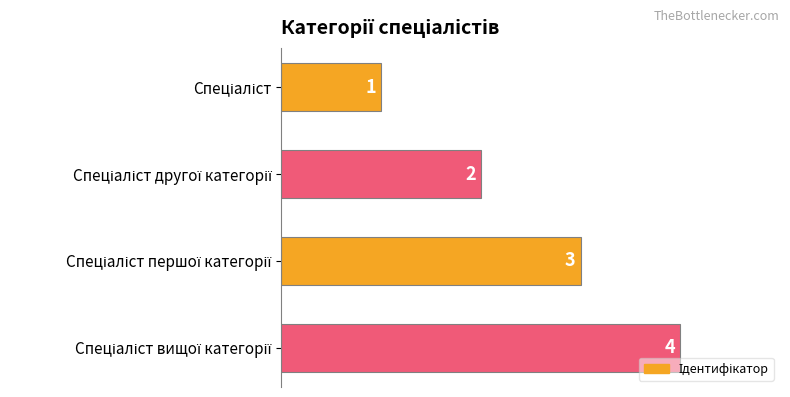

Count the values in the range 2 to 4.

3